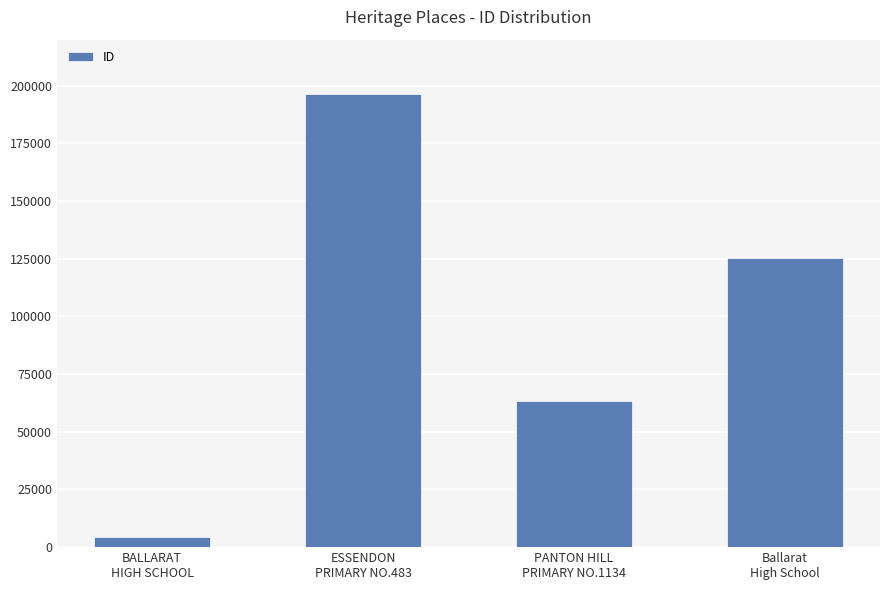

Which label corresponds to the largest value in the chart?

ESSENDON
PRIMARY NO.483